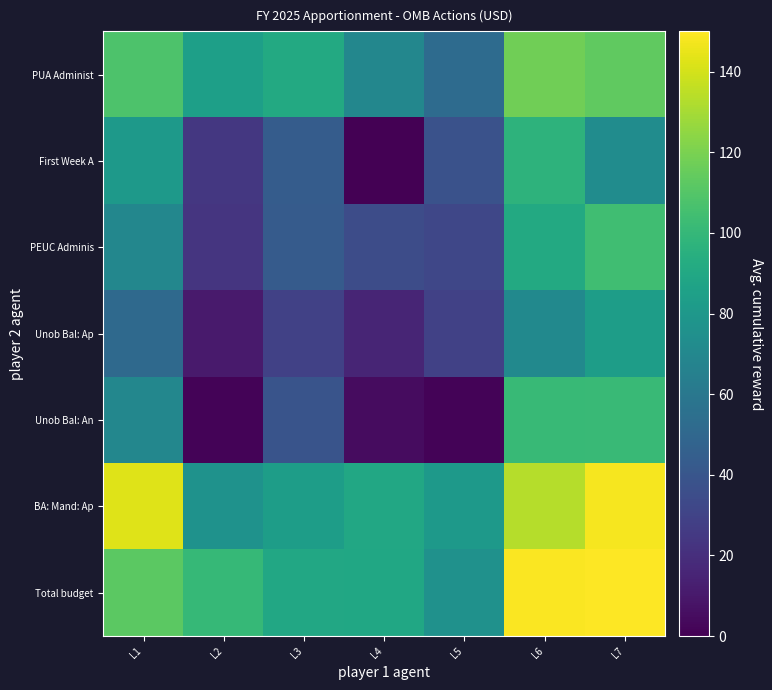

Which series changed the most between L2 and L7?

Unob Bal: An